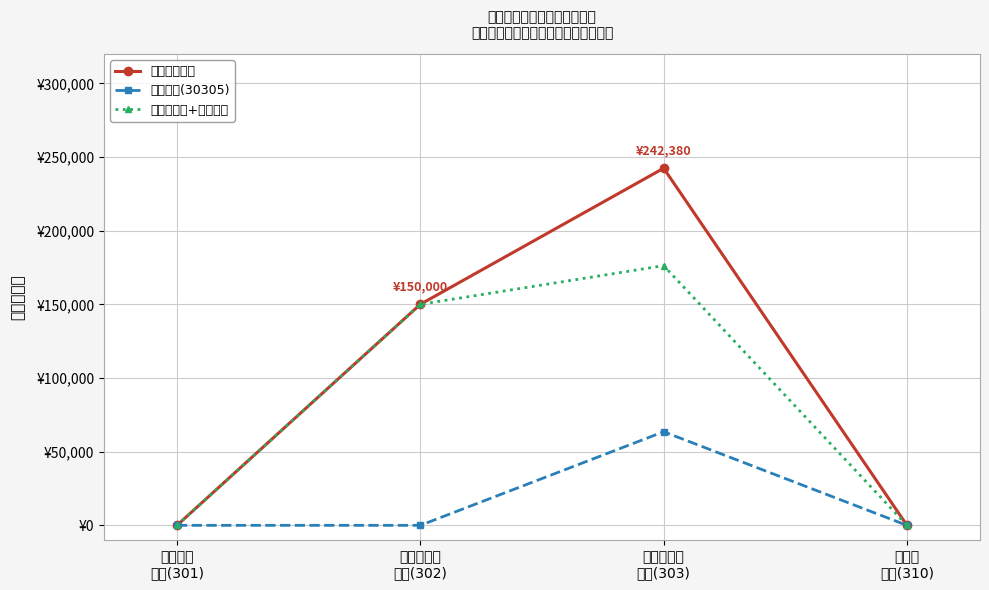

Reading left to right, extract all data points from this chart.

项目支出合计: 0	150000	242380	0
生活补助(30305): 0	0	63530	0
委托业务费+其他补助: 0	150000	176250	0